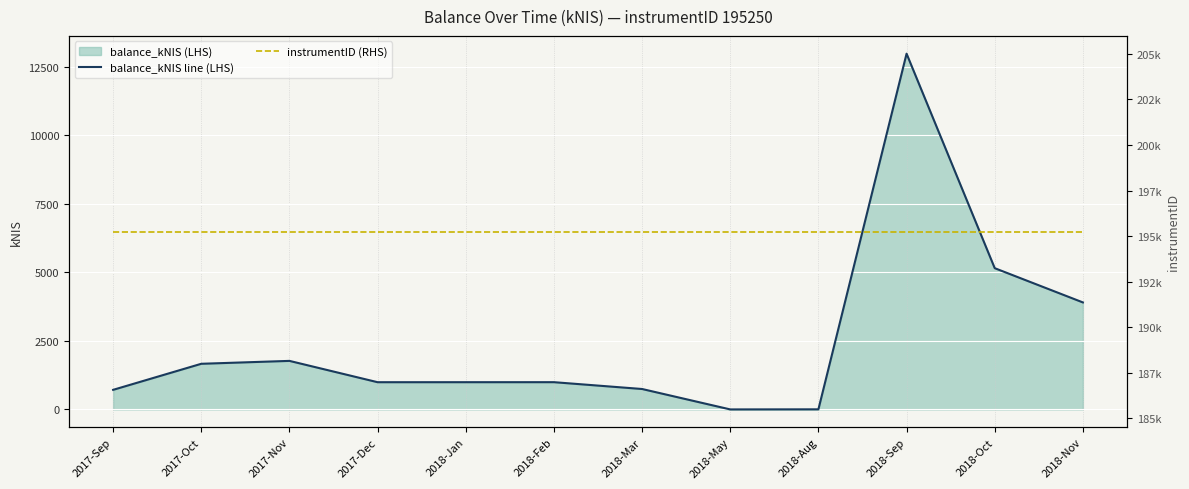

List the series in order of their overall mean, highest first.

instrumentID (RHS), balance_kNIS line (LHS)